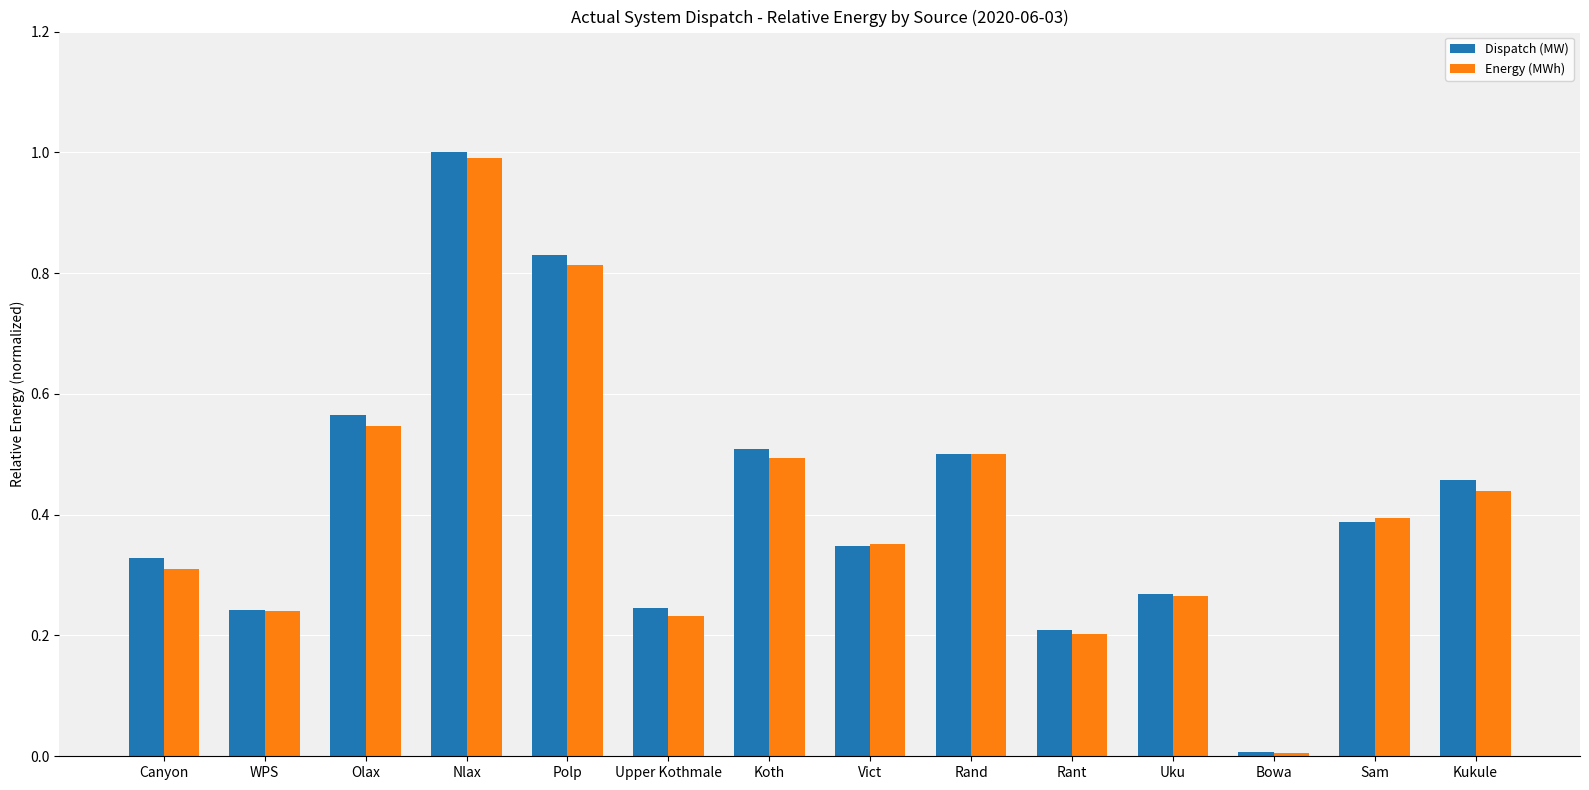

Which series changed the most between Nlax and Vict?

Dispatch (MW)